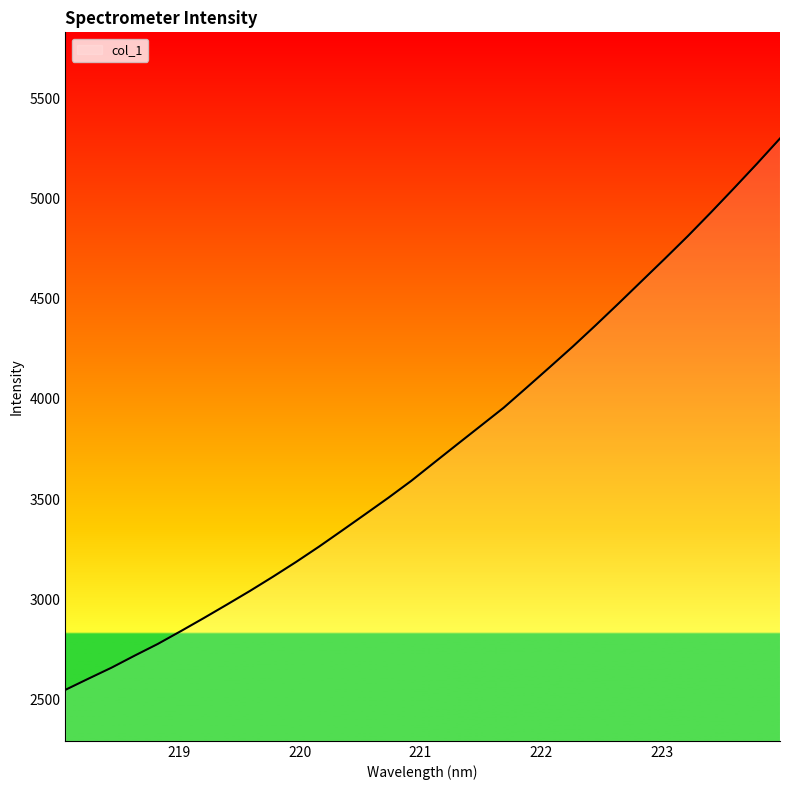

What is the greatest value displayed?

5300.8